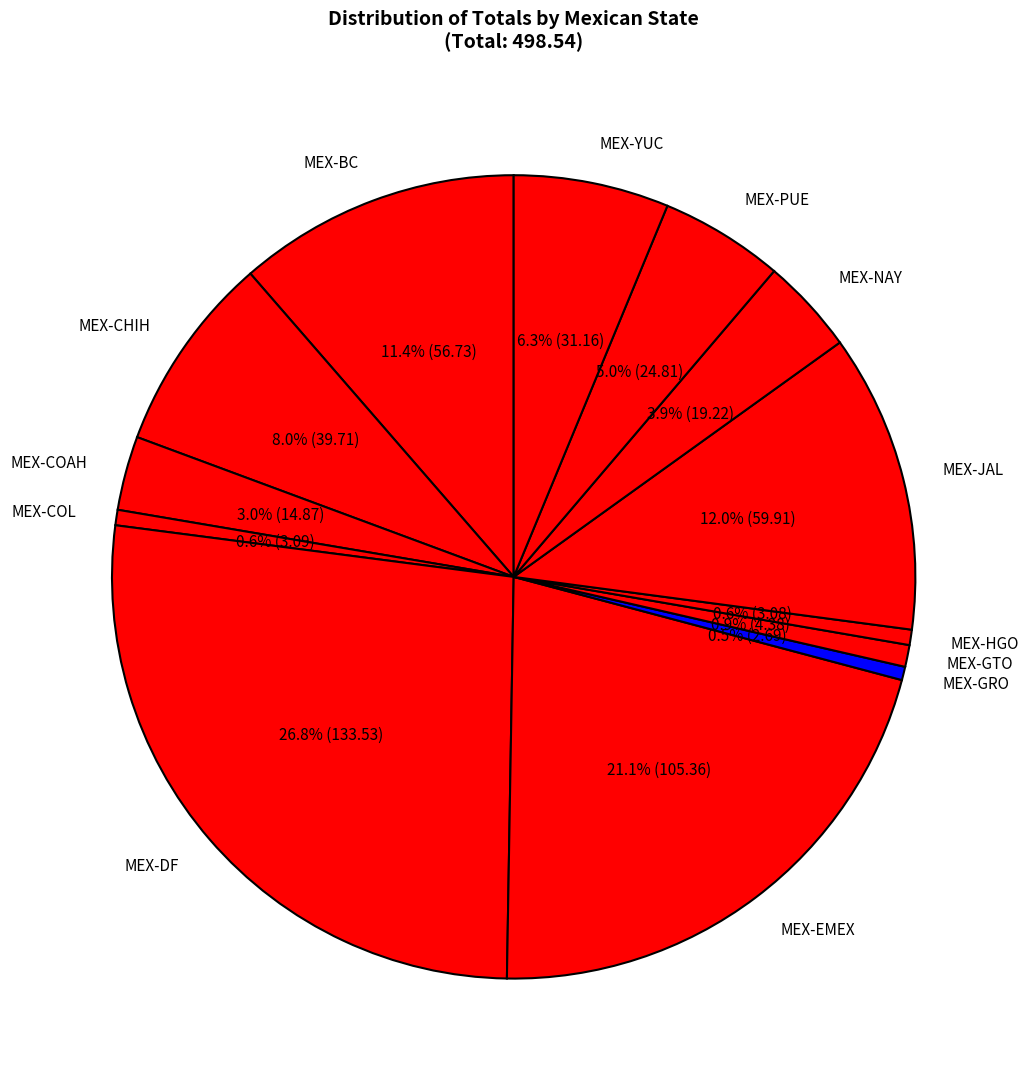

Count the number of slices in the pie.

13